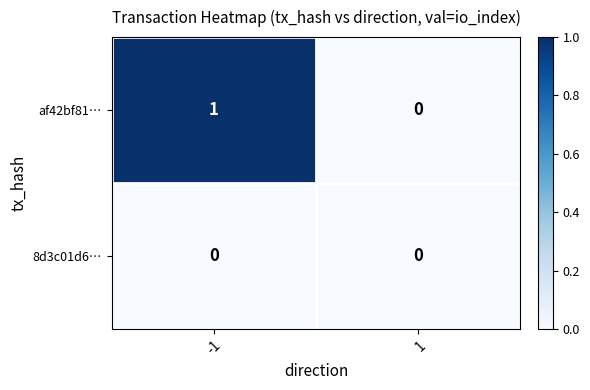

Reading left to right, extract all data points from this chart.

af42bf81…: -1=1	1=0
8d3c01d6…: -1=0	1=0